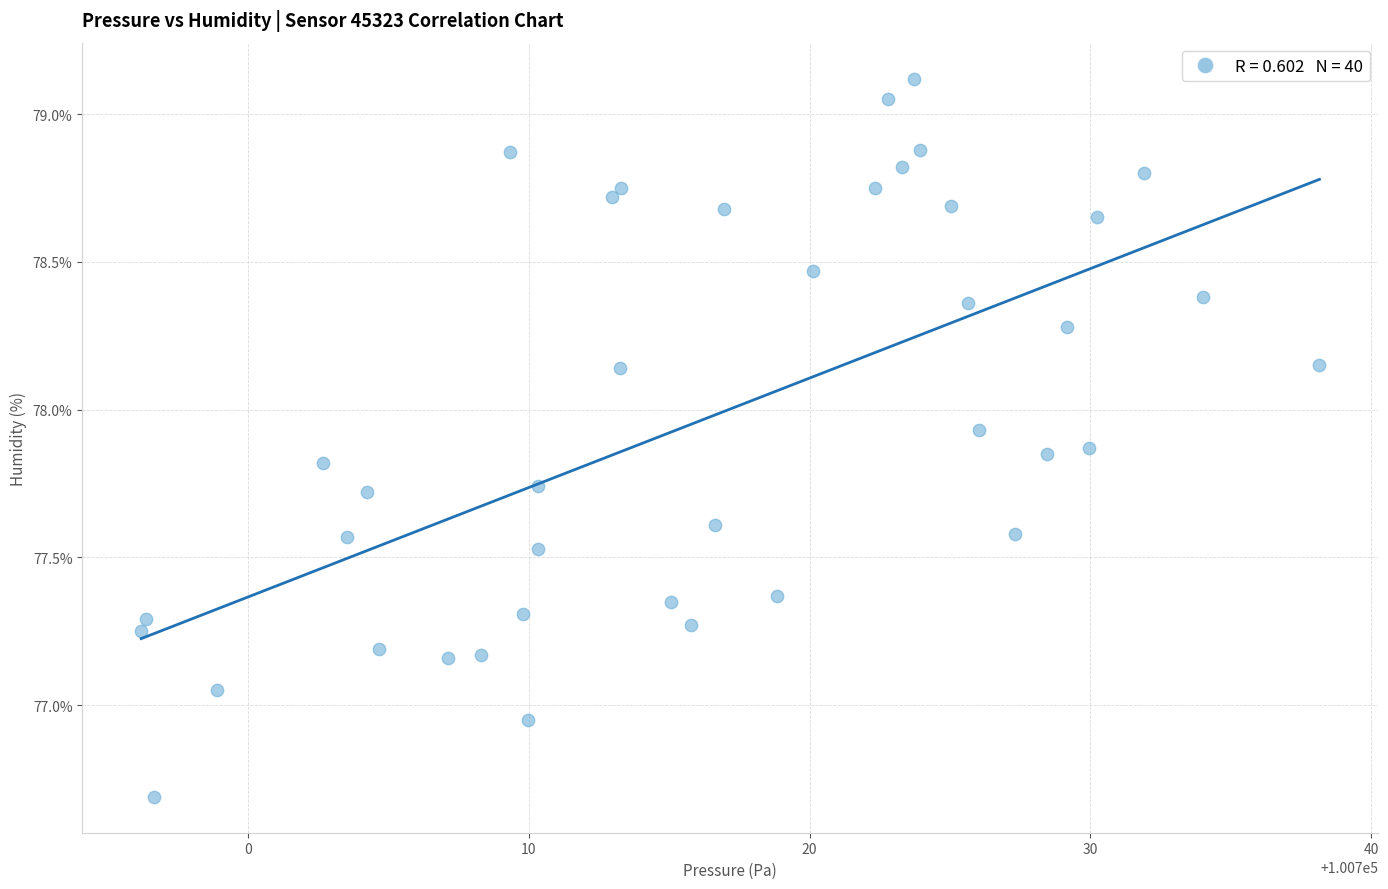

What is the range of X values (max minus min)?

42.0